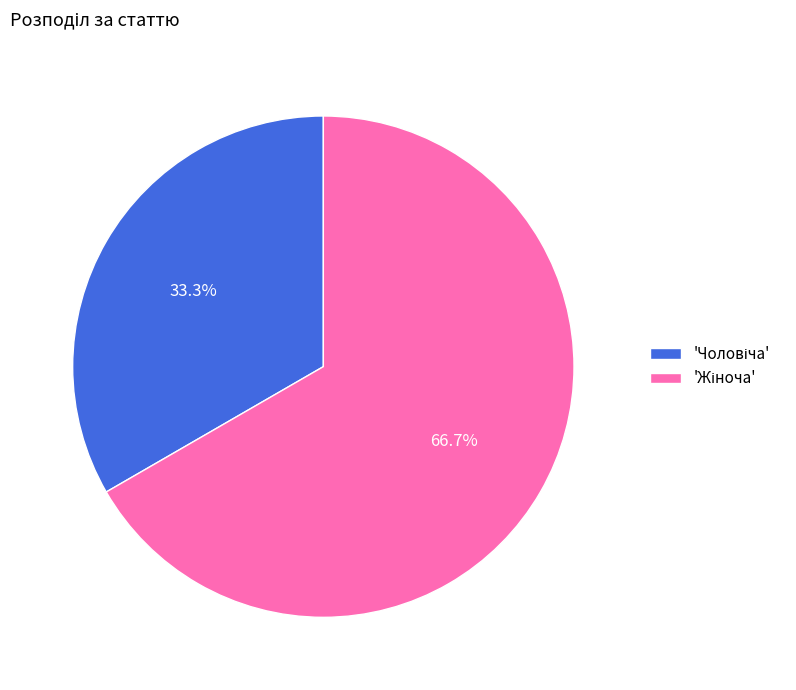

Does any single category account for the majority?

Yes